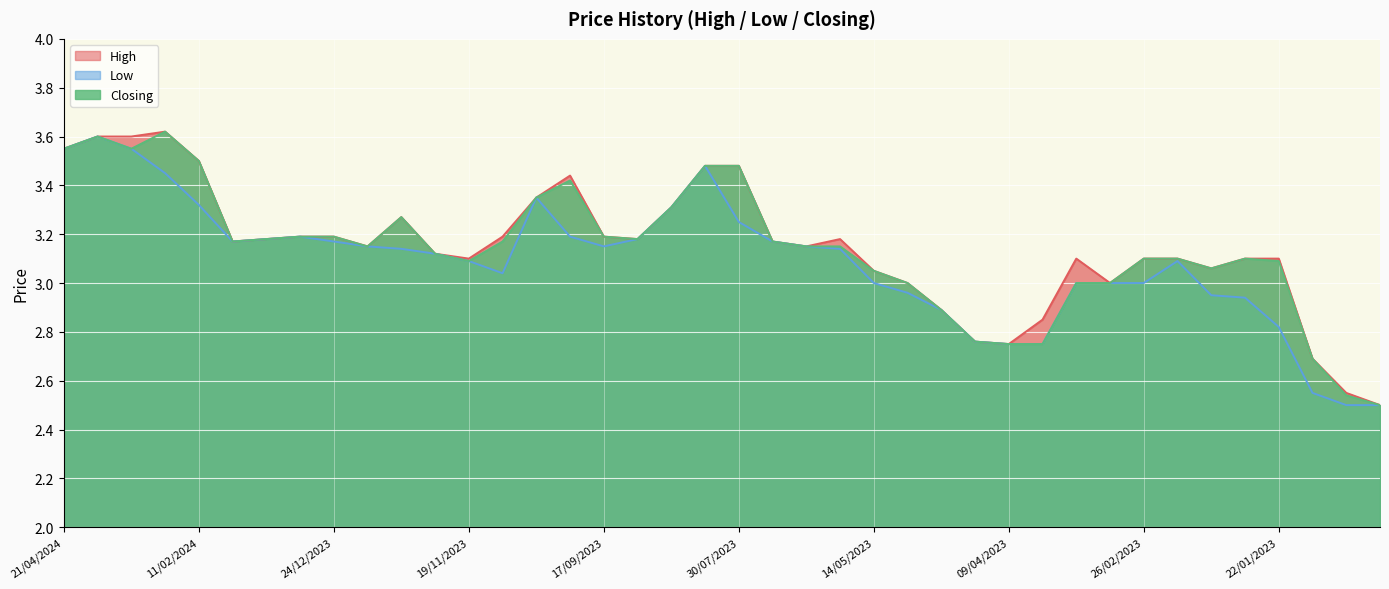

How many distinct data groups are displayed?

3